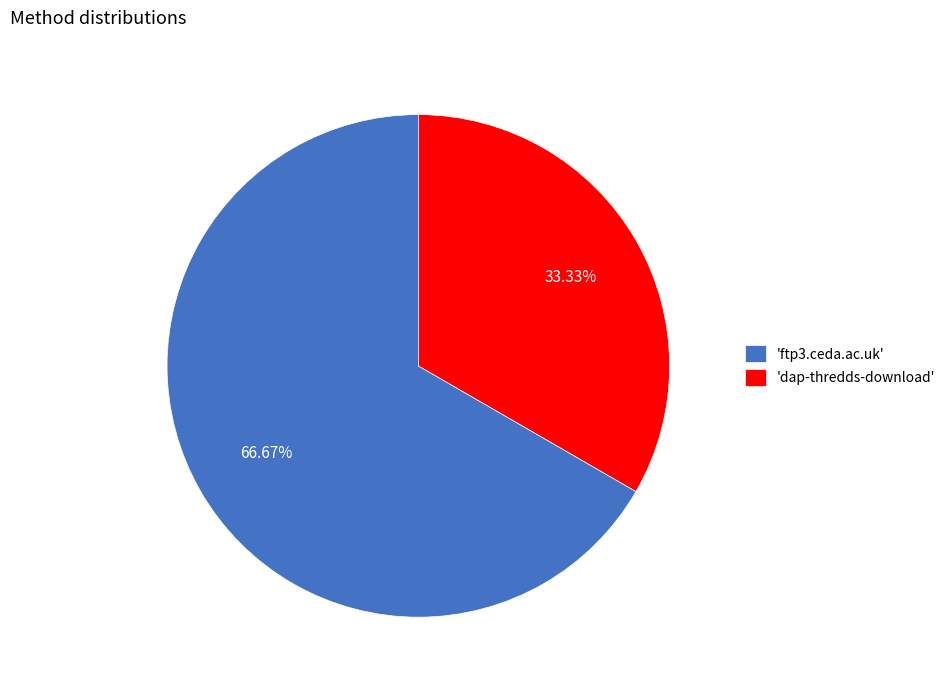

What is the smallest slice in the pie chart?

'dap-thredds-download'